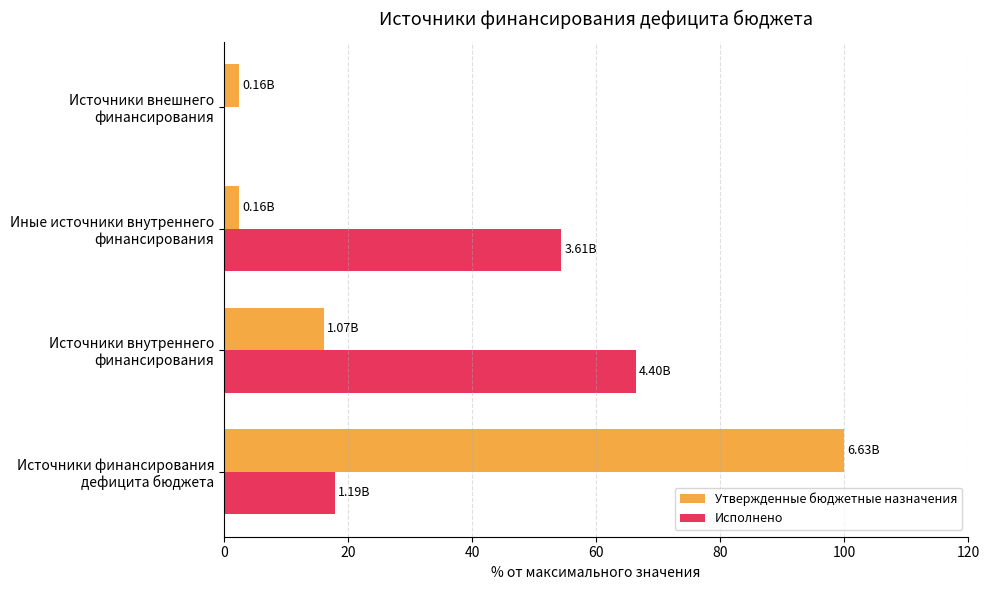

What is the sum of all Исполнено values?

138.7